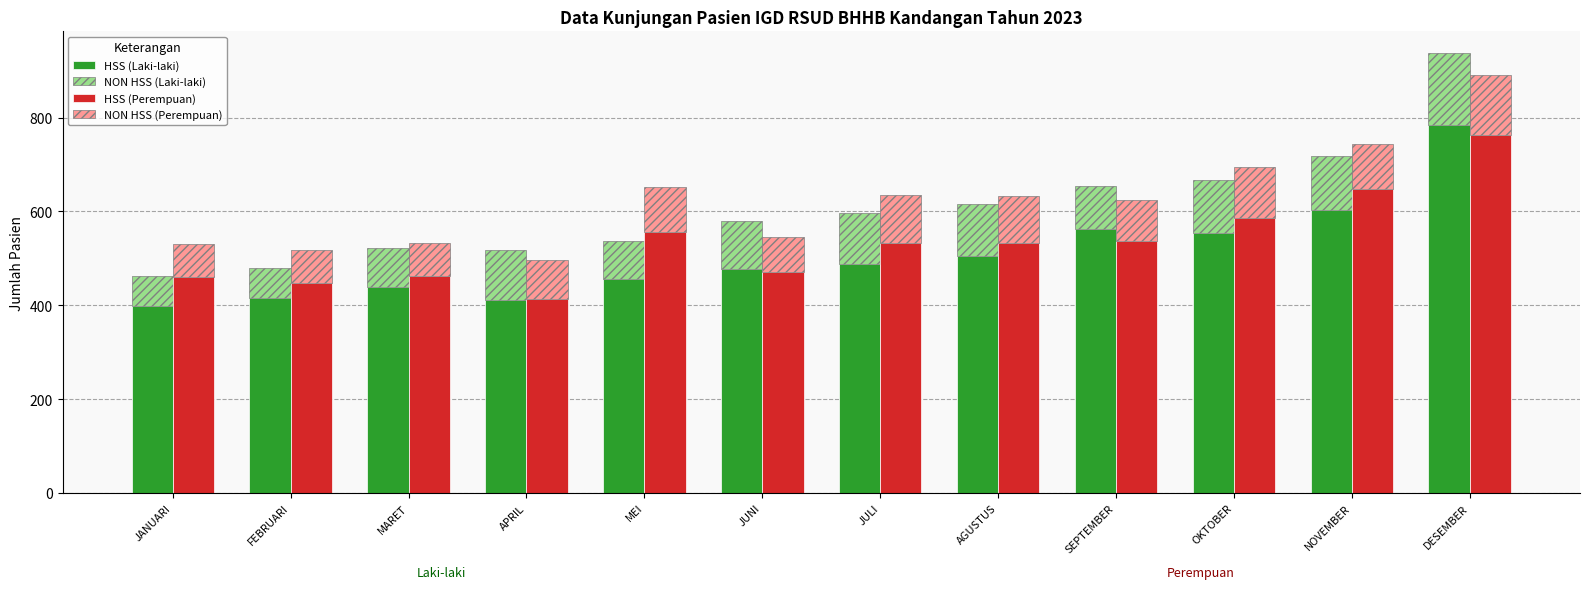

Reading right to left, list all the values displayed in this chart.

HSS (Laki-laki): DESEMBER=784	NOVEMBER=603	OKTOBER=555	SEPTEMBER=563	AGUSTUS=506	JULI=489	JUNI=477	MEI=455	APRIL=411	MARET=439	FEBRUARI=416	JANUARI=398
NON HSS (Laki-laki): DESEMBER=153	NOVEMBER=115	OKTOBER=113	SEPTEMBER=92	AGUSTUS=109	JULI=108	JUNI=103	MEI=83	APRIL=106	MARET=83	FEBRUARI=63	JANUARI=65
HSS (Perempuan): DESEMBER=763	NOVEMBER=647	OKTOBER=587	SEPTEMBER=537	AGUSTUS=532	JULI=532	JUNI=471	MEI=557	APRIL=413	MARET=463	FEBRUARI=448	JANUARI=461
NON HSS (Perempuan): DESEMBER=128	NOVEMBER=96	OKTOBER=108	SEPTEMBER=87	AGUSTUS=102	JULI=104	JUNI=74	MEI=96	APRIL=84	MARET=69	FEBRUARI=70	JANUARI=69